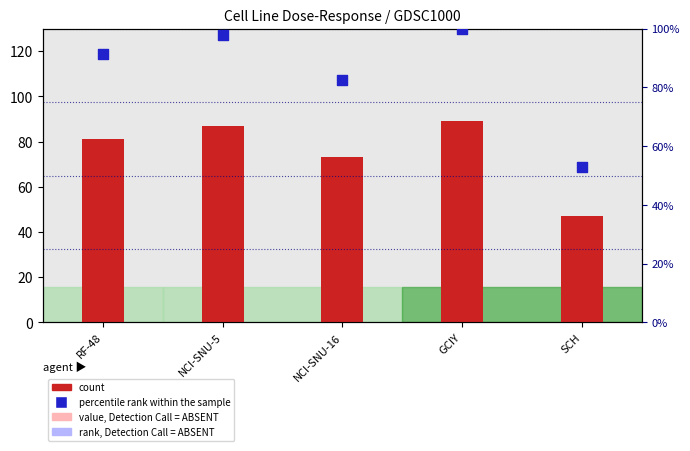

Which series has the largest Y range (max minus min)?

percentile rank within the sample